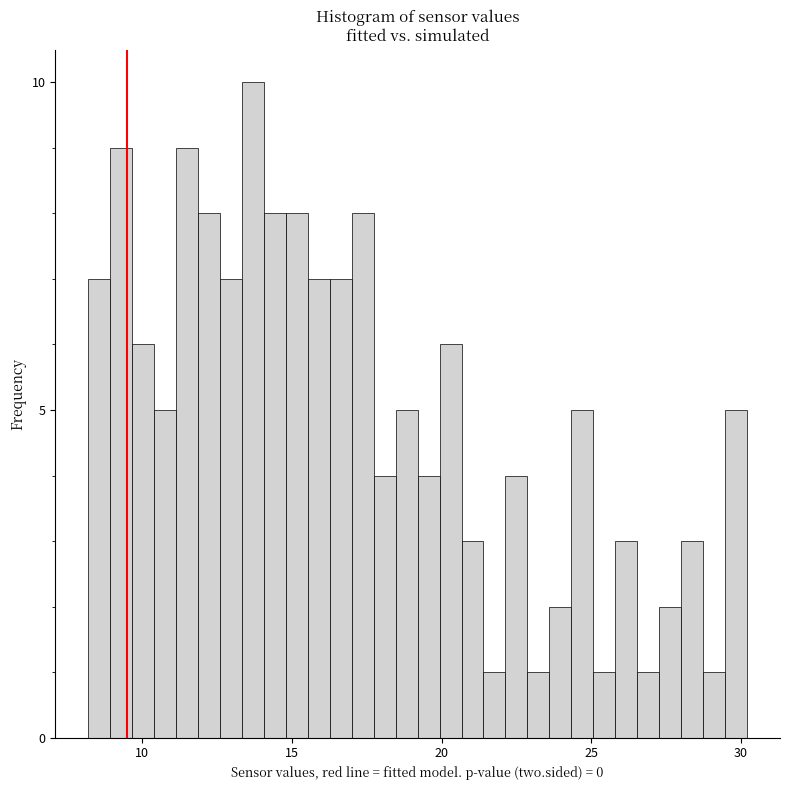

Around what value on the x-axis is the tallest bar? Give the approximate position of its centre, as read against the axis.

13.5